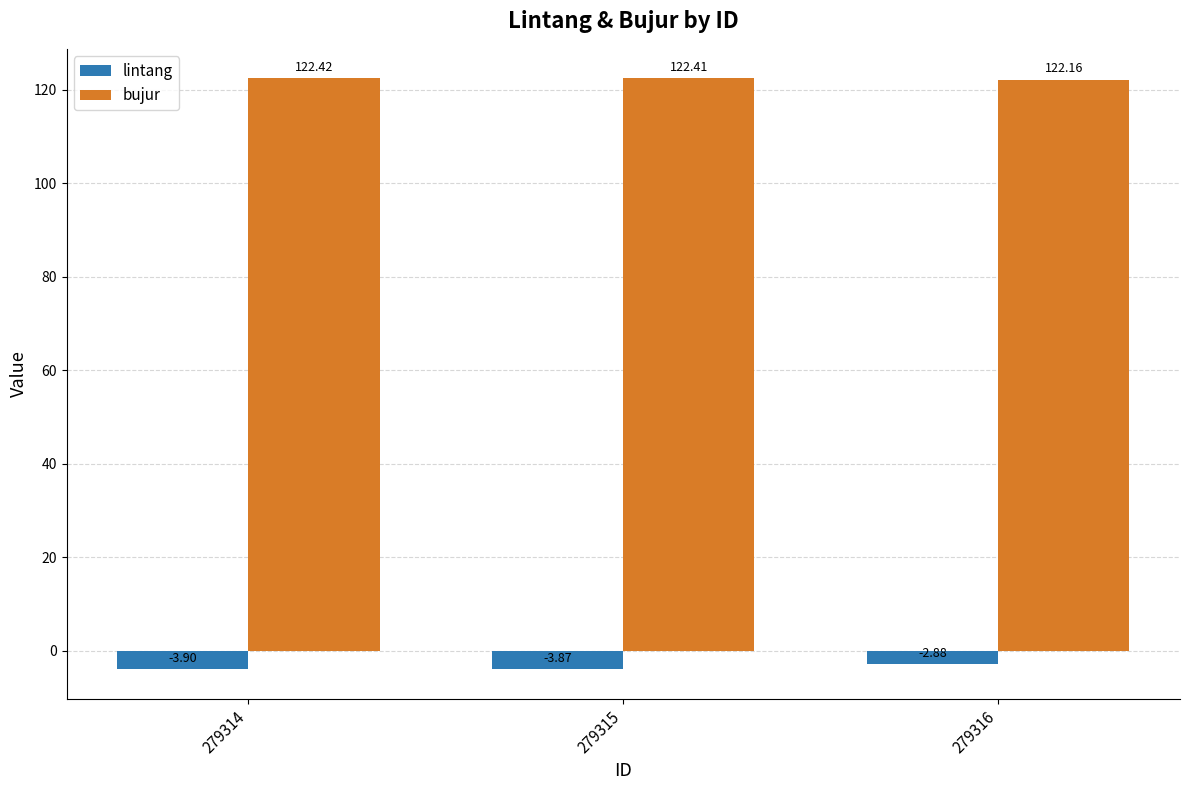

At how many categories does at least one series exceed 22?

3